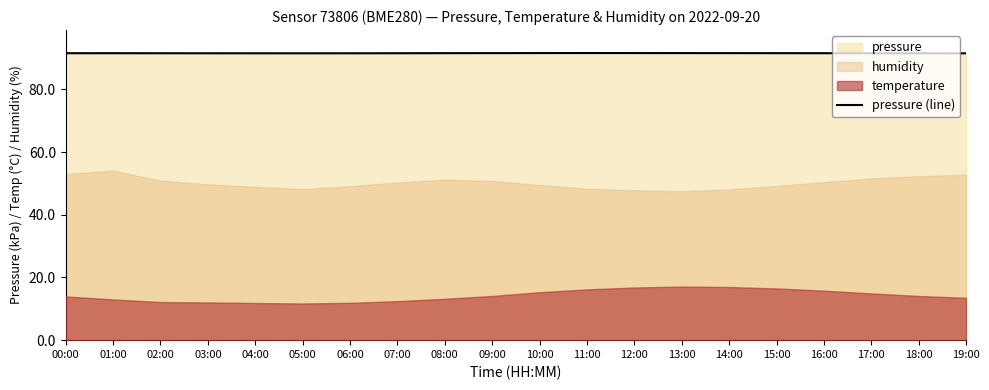

True or false: pressure (line) has a value of 119.6 at 10:00.

False